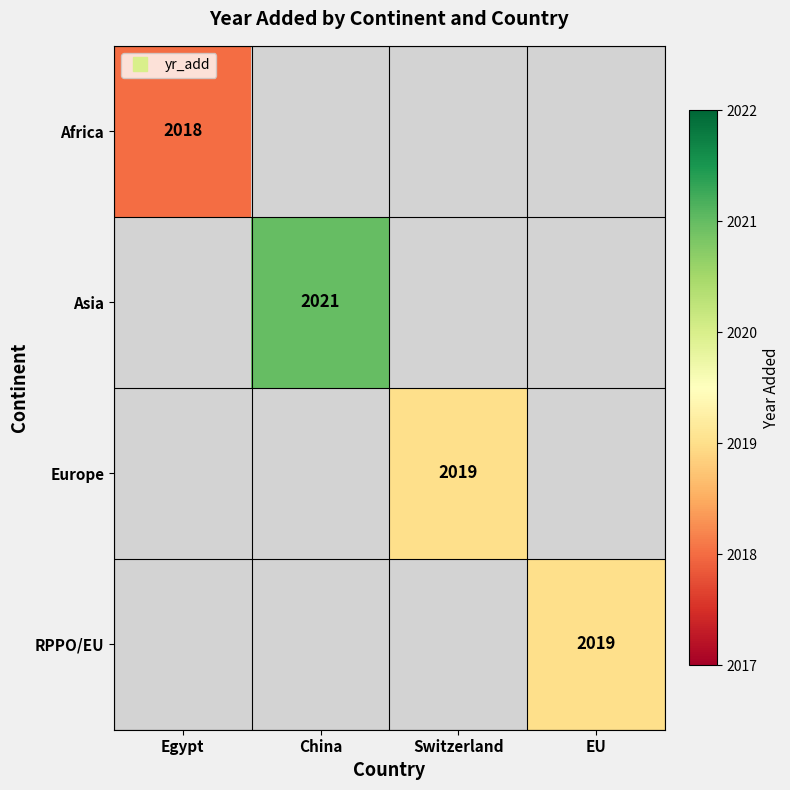

How many categories are shown in the chart?

4